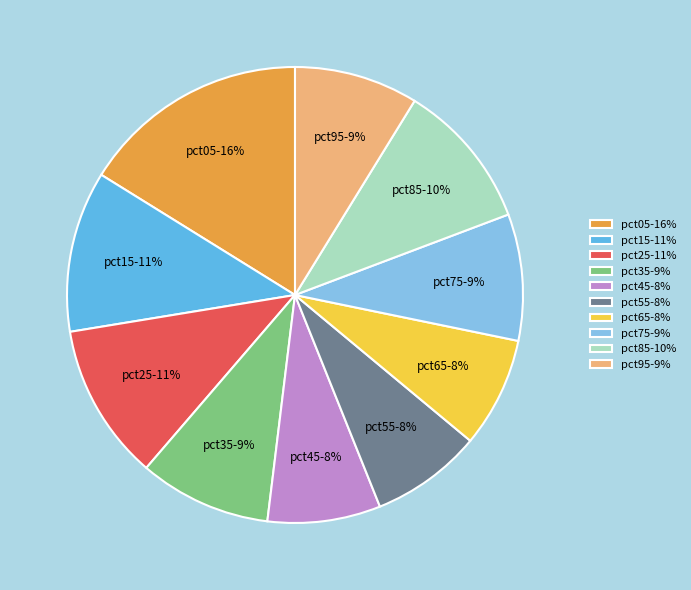

Count the number of slices in the pie.

10